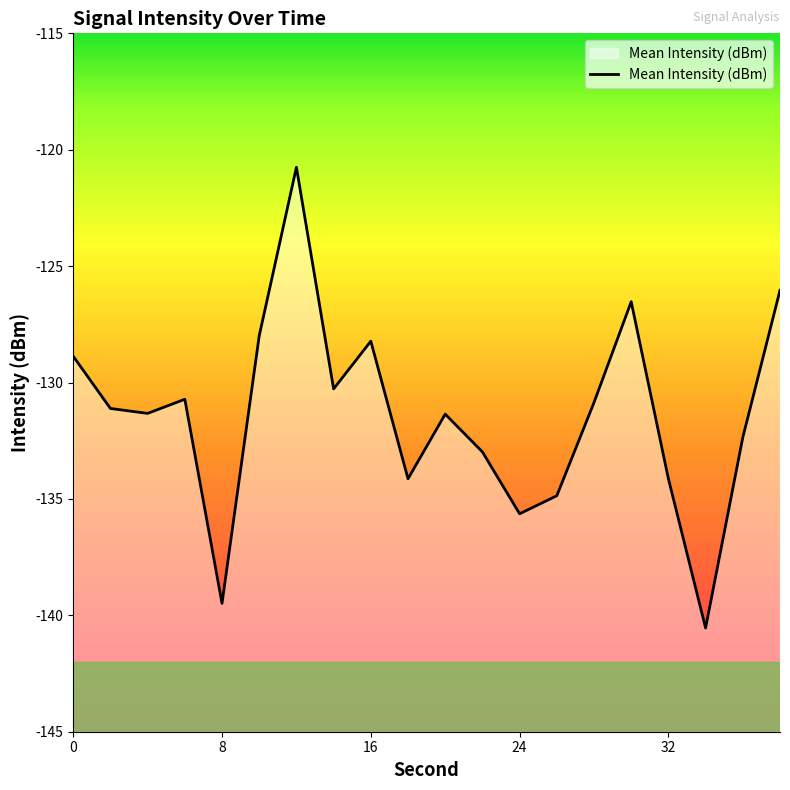

What is the smallest value displayed?

-140.5